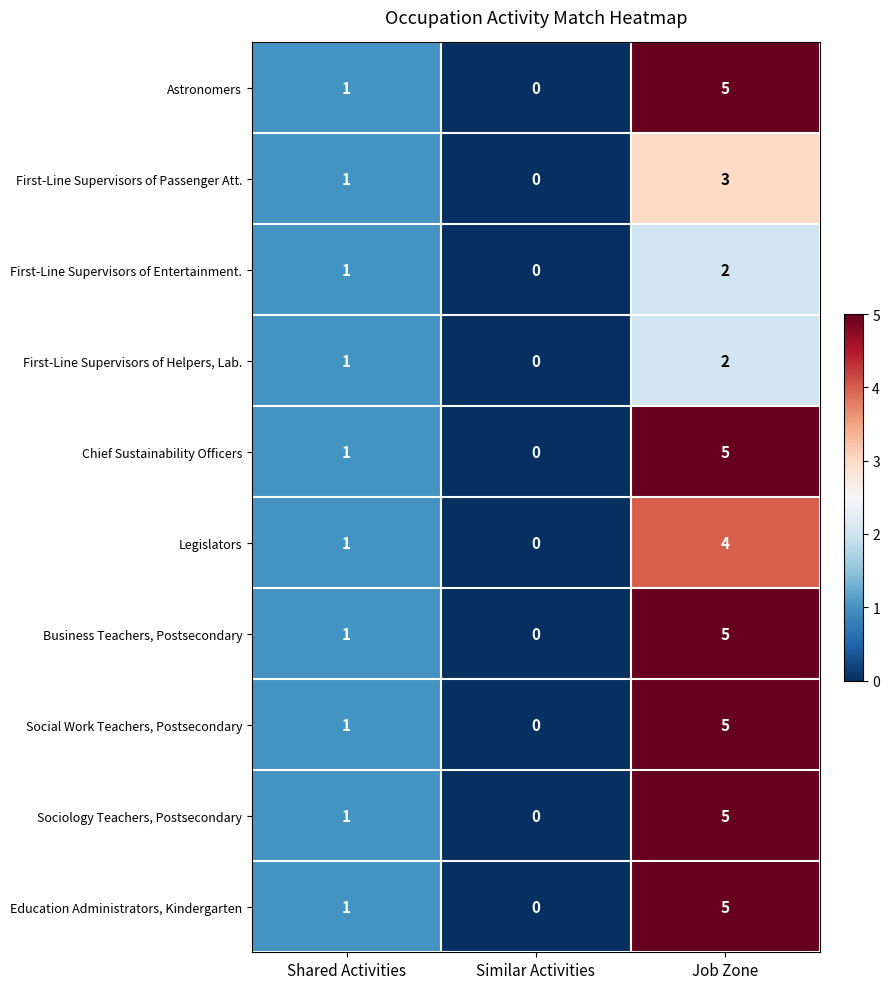

How many distinct data groups are displayed?

10